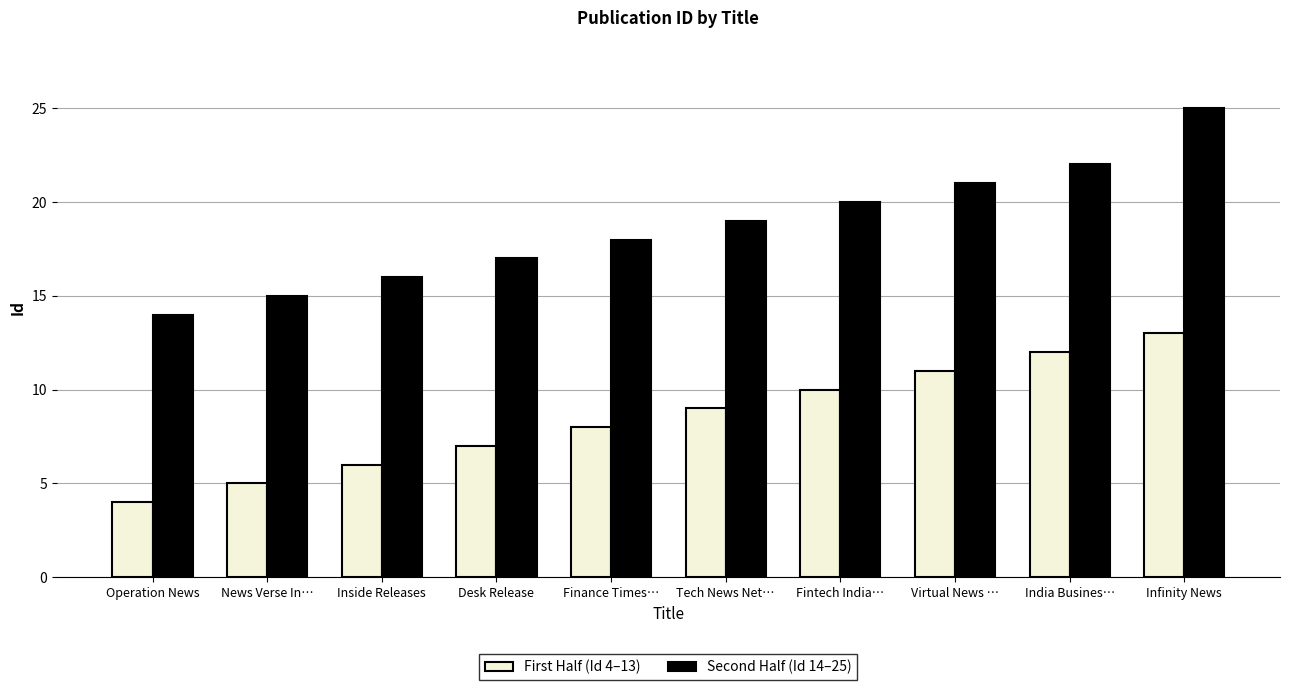

Rank the series by their average value, from lowest to highest.

First Half (Id 4–13), Second Half (Id 14–25)